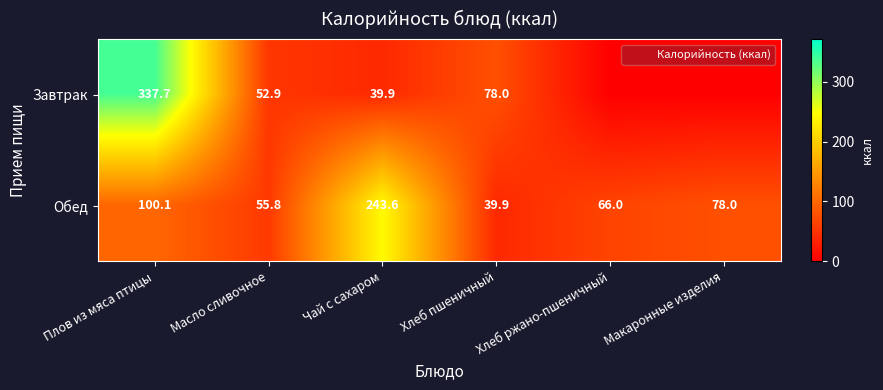

Which category has the highest value in the Обед series?

Чай с сахаром